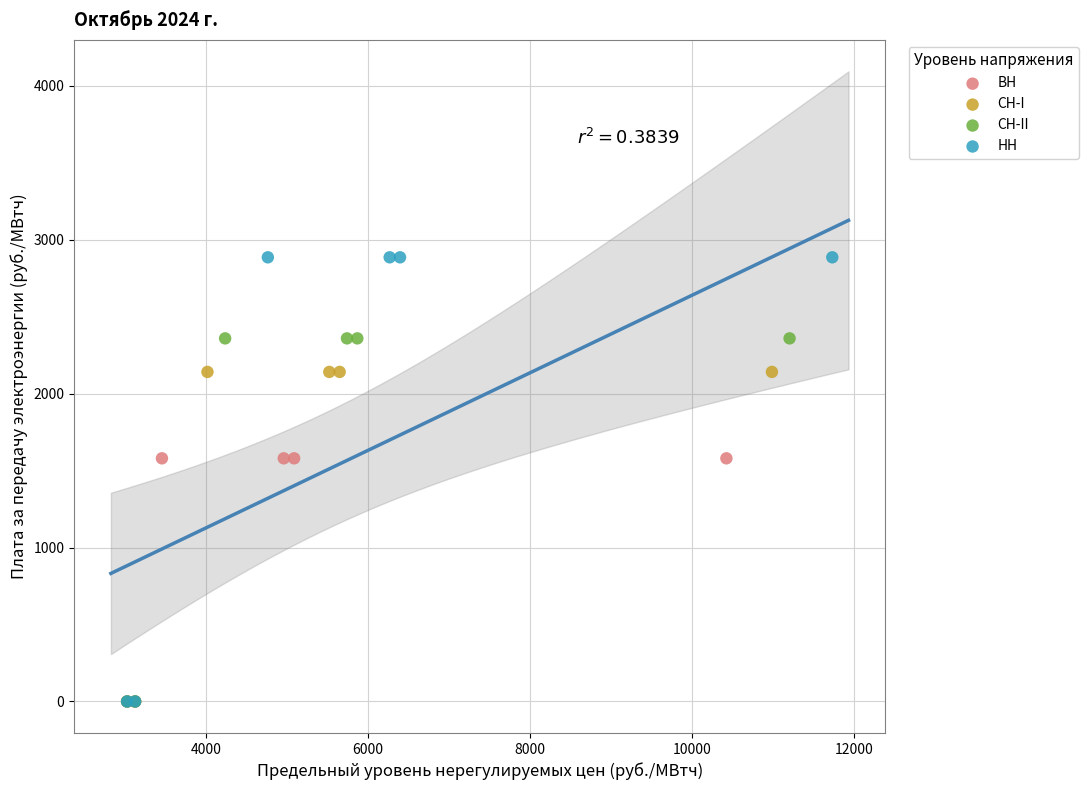

Which series has the largest Y range (max minus min)?

НН